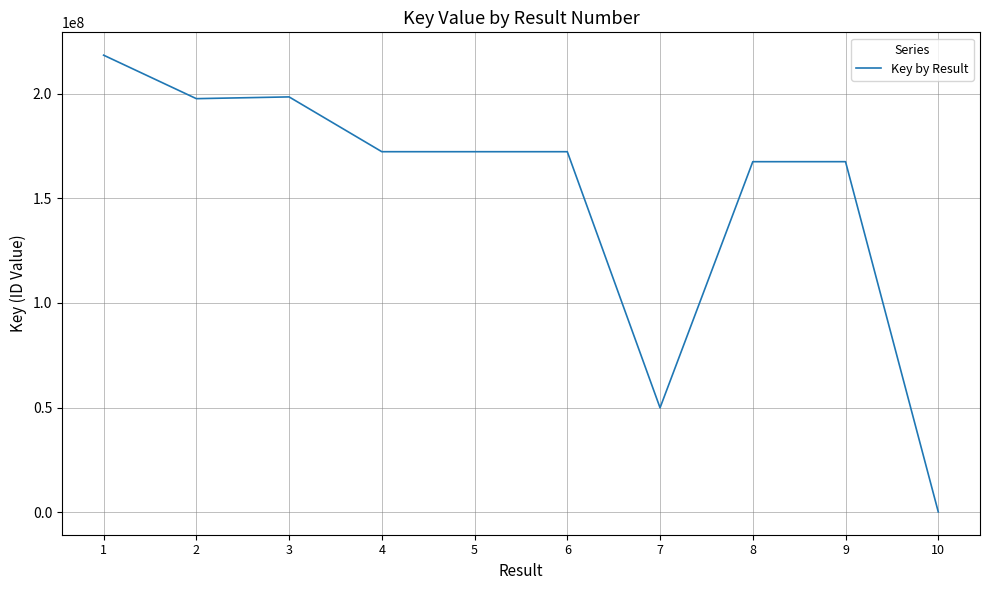

Is it true that the value at 4 is 68559661?

False